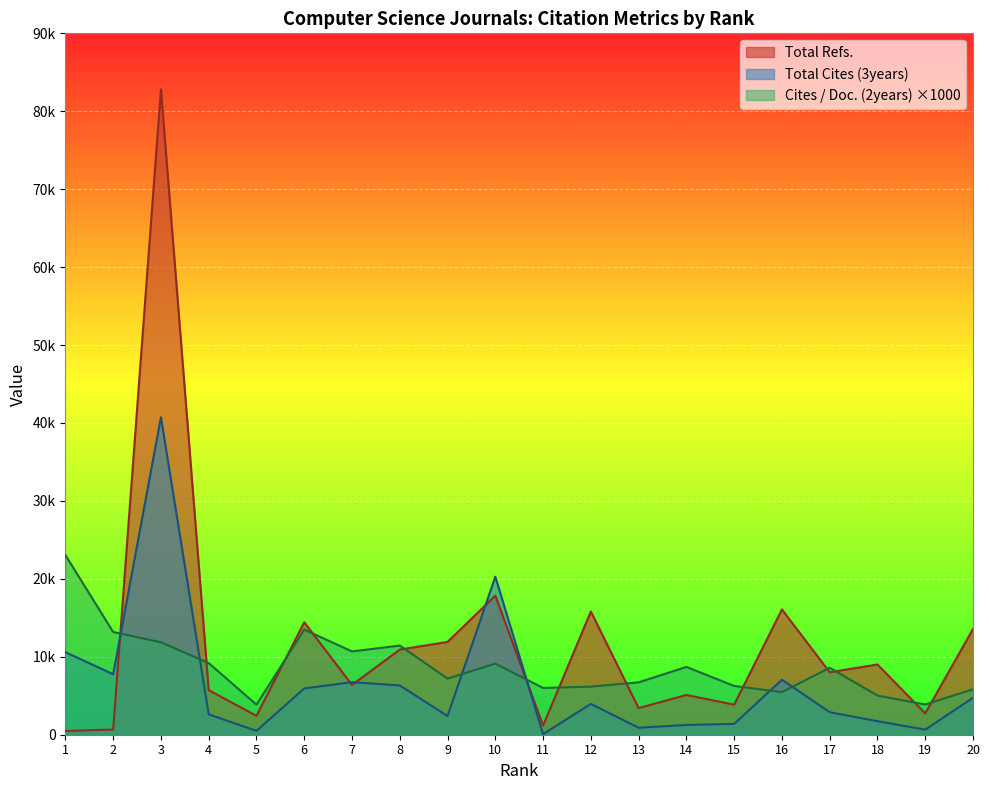

Reading left to right, what are all the values shown in this chart?

Total Refs.: 1=483	2=670	3=82806	4=5717	5=2428	6=14429	7=6388	8=10923	9=11906	10=17847	11=1174	12=15810	13=3415	14=5101	15=3854	16=16070	17=8012	18=9012	19=2736	20=13564
Total Cites (3years): 1=10595	2=7755	3=40727	4=2614	5=494	6=5938	7=6745	8=6321	9=2402	10=20276	11=72	12=3955	13=898	14=1253	15=1388	16=7058	17=2890	18=1738	19=651	20=4740
Cites / Doc. (2years): 1=23050	2=13180	3=11860	4=9190	5=3860	6=13490	7=10690	8=11440	9=7200	10=9120	11=6000	12=6170	13=6720	14=8700	15=6260	16=5460	17=8590	18=5020	19=3880	20=5830